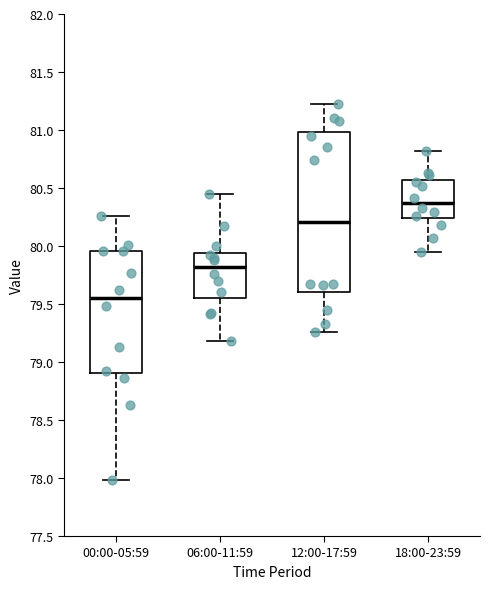

Which box's median line is the lowest?

00:00-05:59